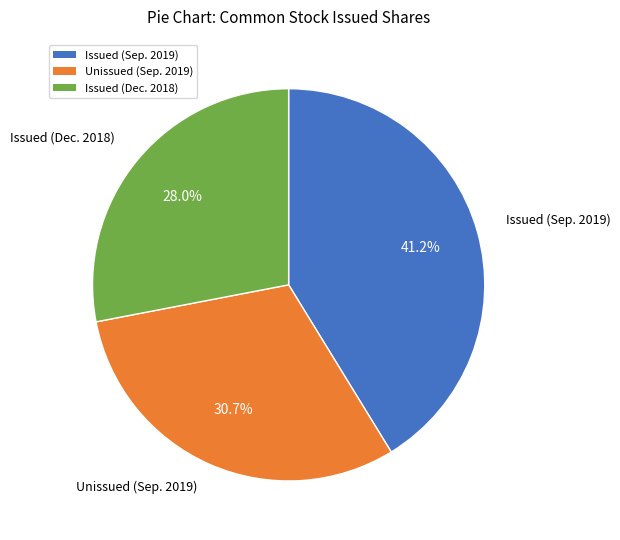

Is there any slice that represents more than half of the pie?

No